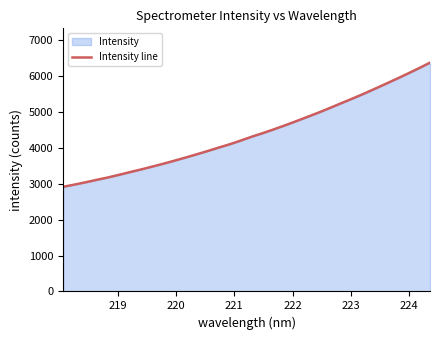

What is the smallest value displayed?

2916.5